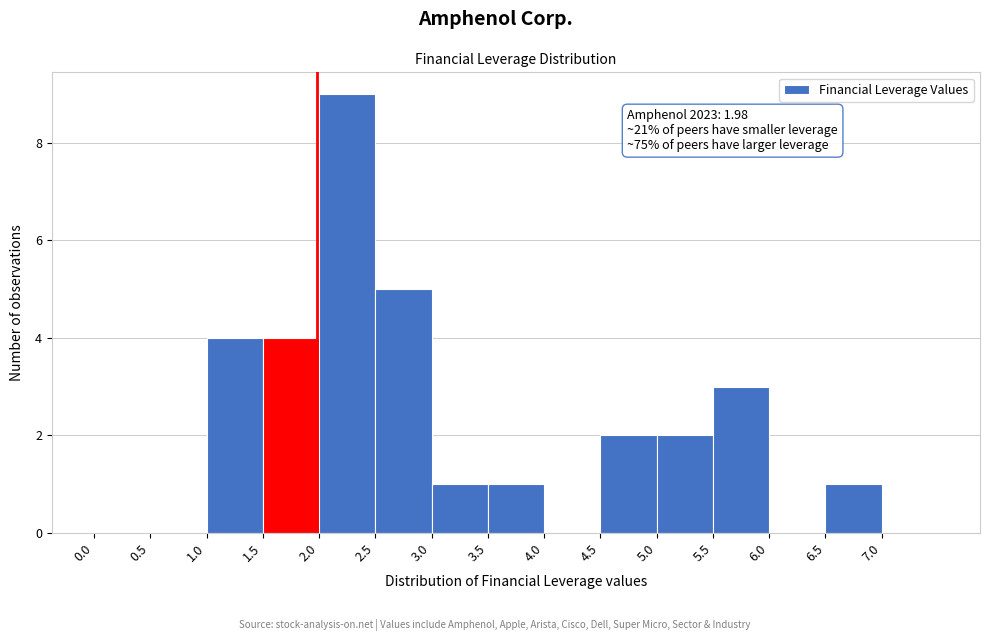

Over which range of the x-axis is the bar tallest?

2.0 to 2.5